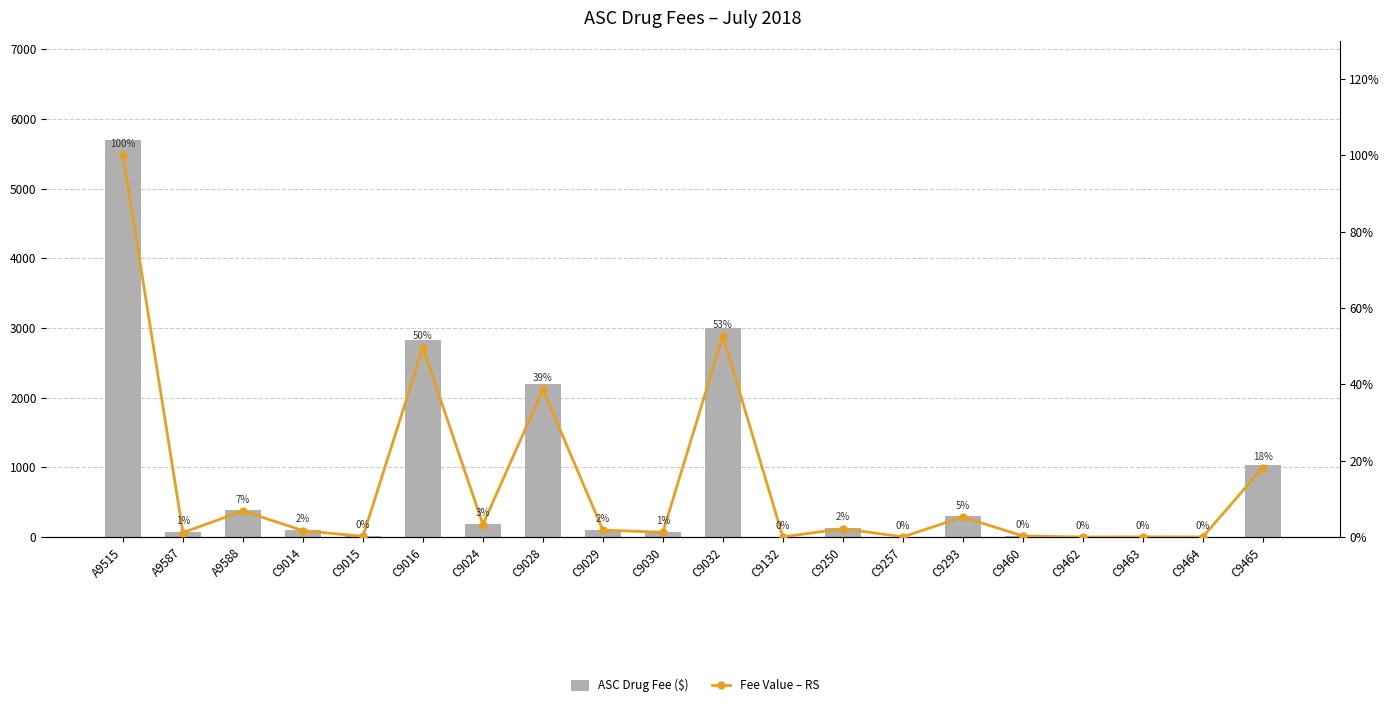

Reading left to right, what are all the values shown in this chart?

ASC Drug Fee ($): 5700.0	66.7	389.6	95.4	9.7	2826.7	186.7	2202.4	103.1	71.6	3003.3	1.9	124.4	2.0	298.7	15.5	0.5	2.4	0.9	1033.5
Fee Value – RS: 100.0	1.2	6.8	1.7	0.2	49.6	3.3	38.6	1.8	1.3	52.7	0.0	2.2	0.0	5.2	0.3	0.0	0.0	0.0	18.1